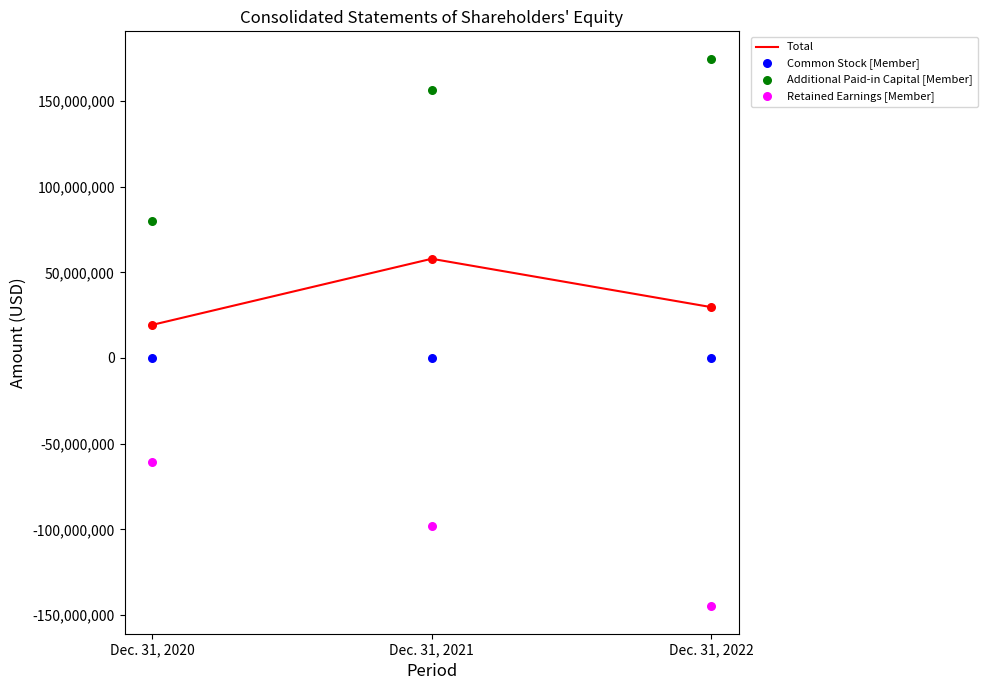

Which series reaches the minimum Y coordinate?

Retained Earnings [Member]